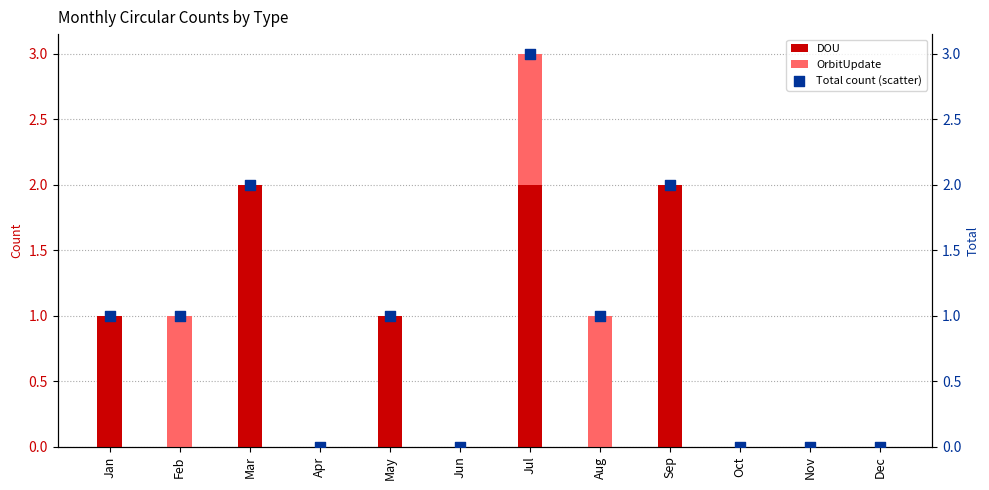

Is the value of Total count (scatter) at Jan greater than the value of DOU at Jun?

Yes